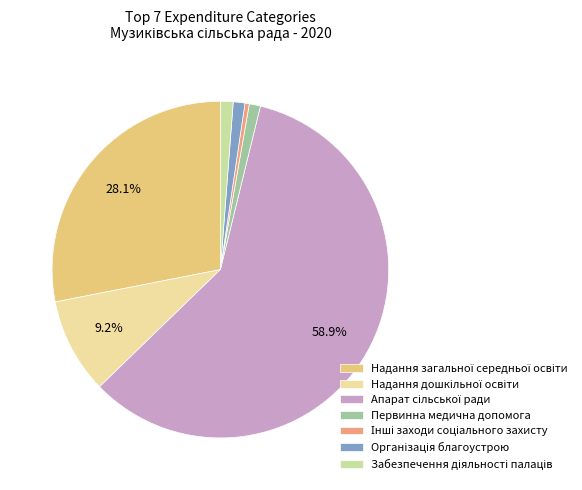

Does Первинна медична допомога represent more than half of the total?

No